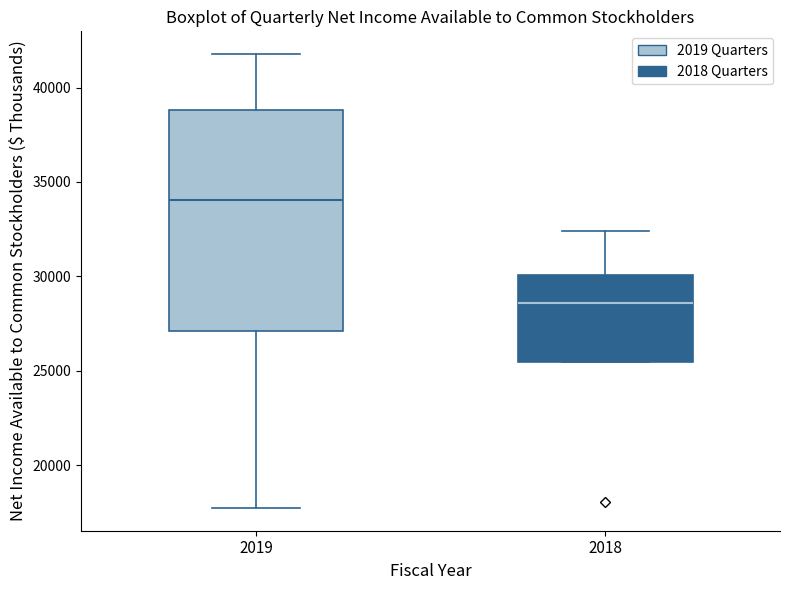

Where does the upper whisker of the box at x = 2019 end on the y-axis? The values are not printed on the chart, so give them approximately, as read against the axis.

42000